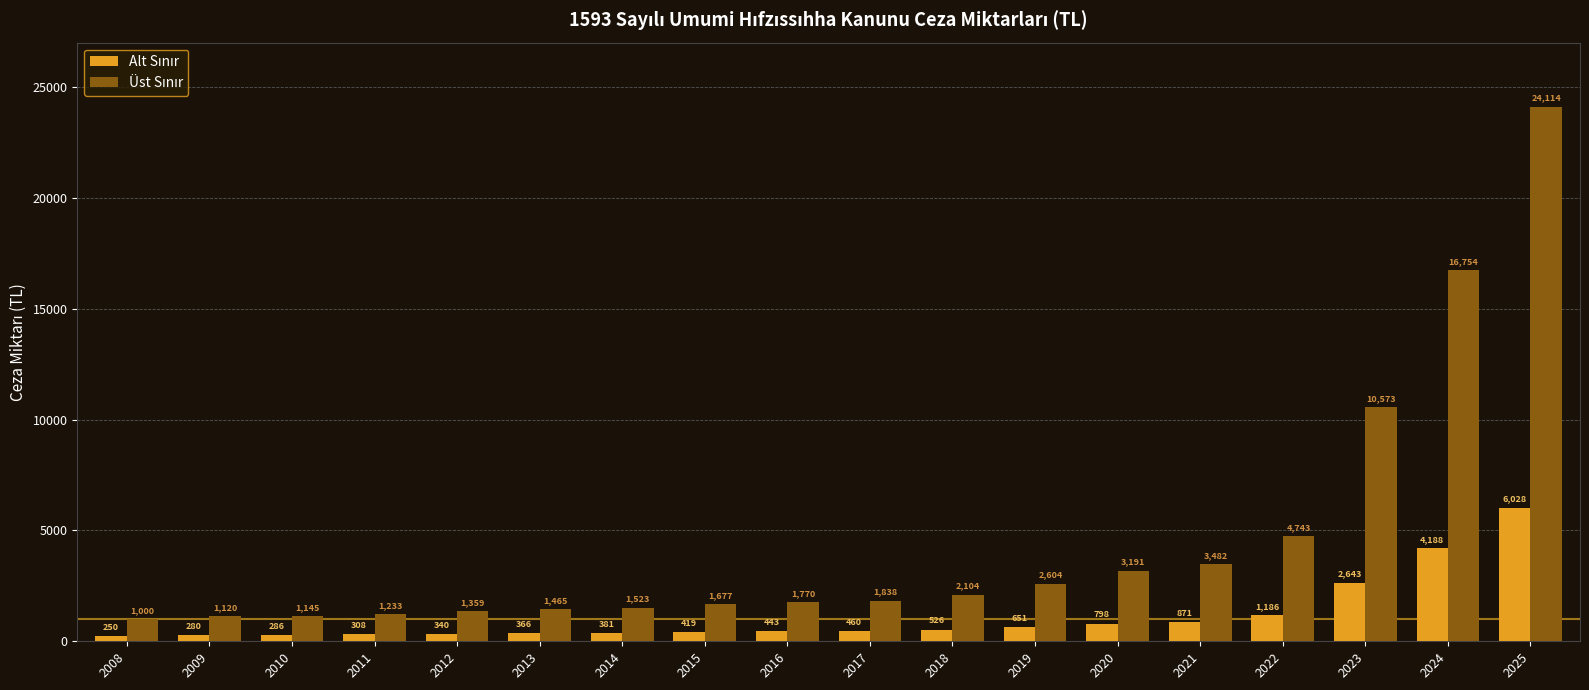

Which category has the lowest value across all series?

2008